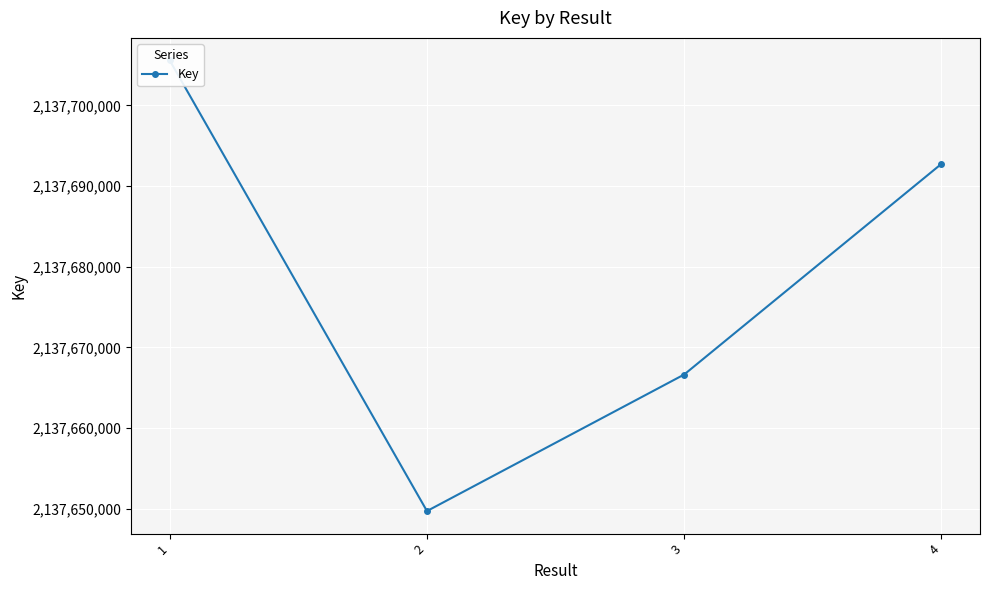

What is the change in value from 2 to 3?

+16939